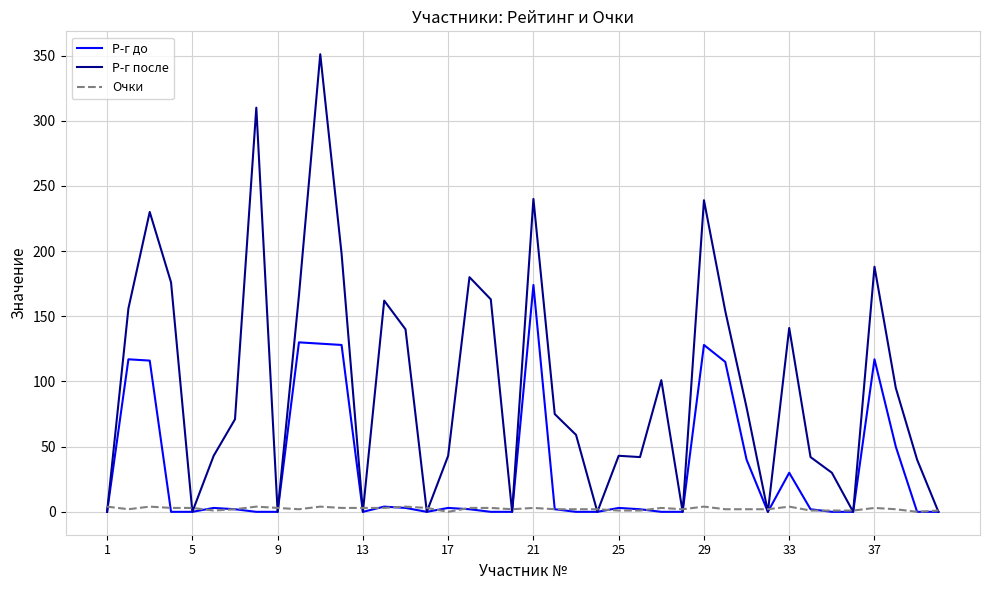

Rank the series by their average value, from highest to lowest.

Р-г после, Р-г до, Очки